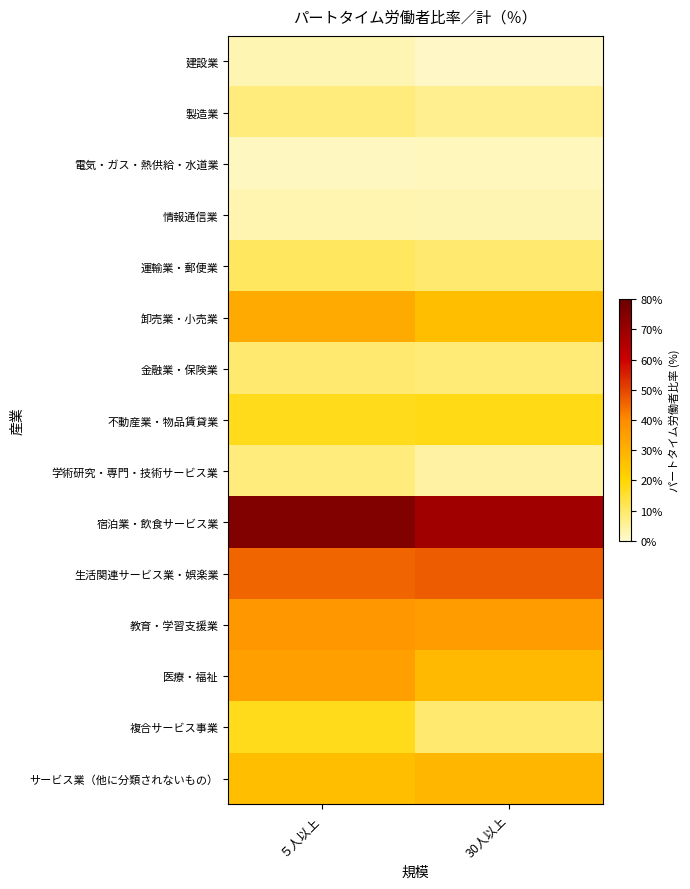

At how many categories does at least one series exceed 3?

2